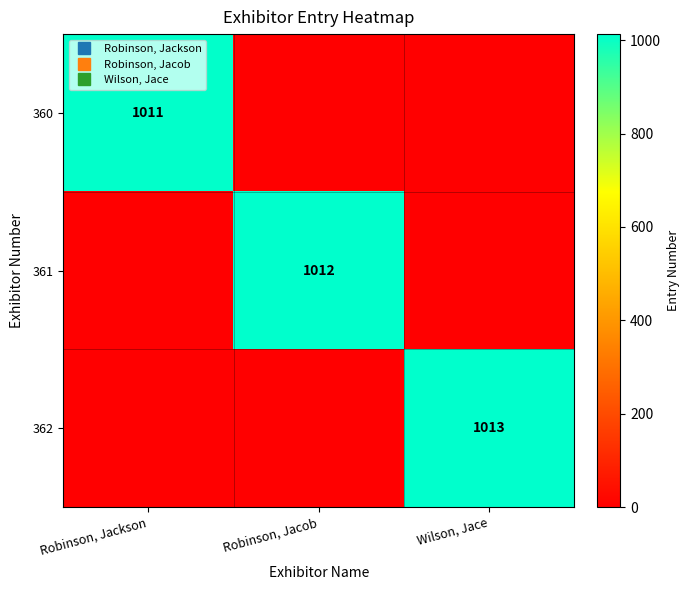

Which series has the largest range (max minus min)?

362